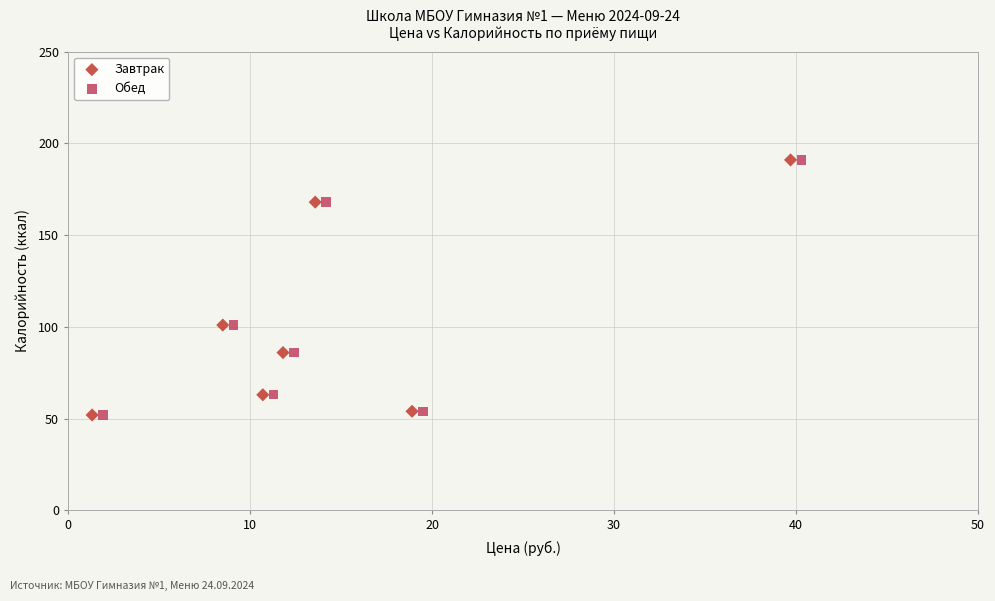

What are all the series names shown in the legend?

Завтрак, Обед